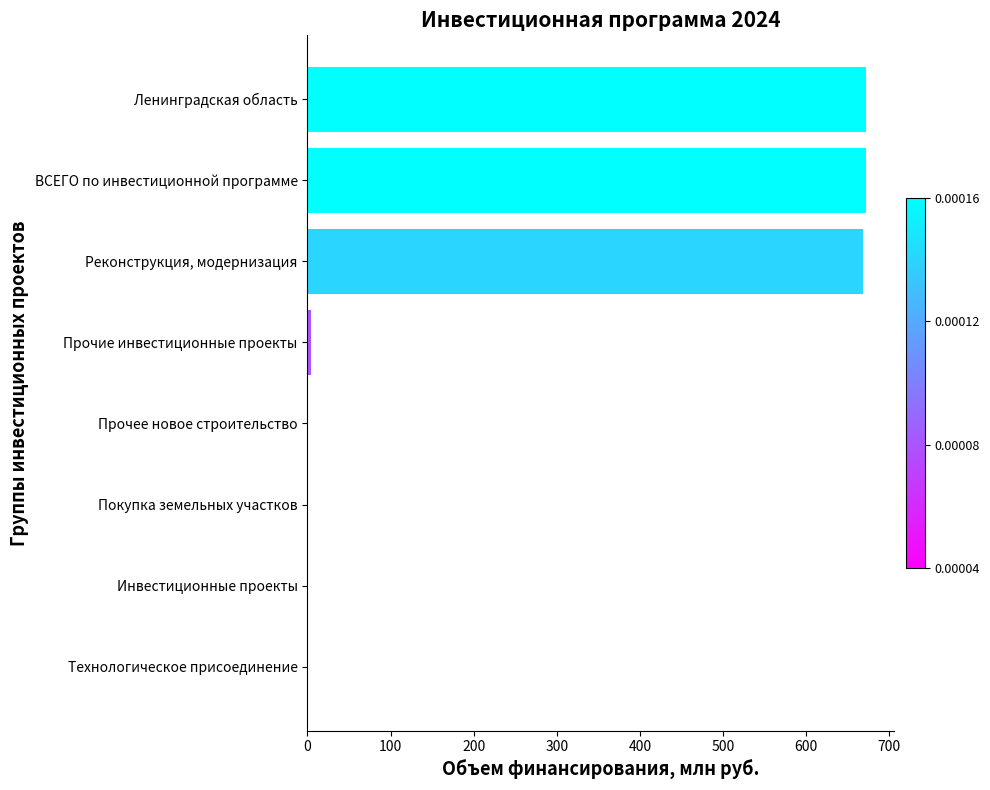

How many series are shown in this chart?

1